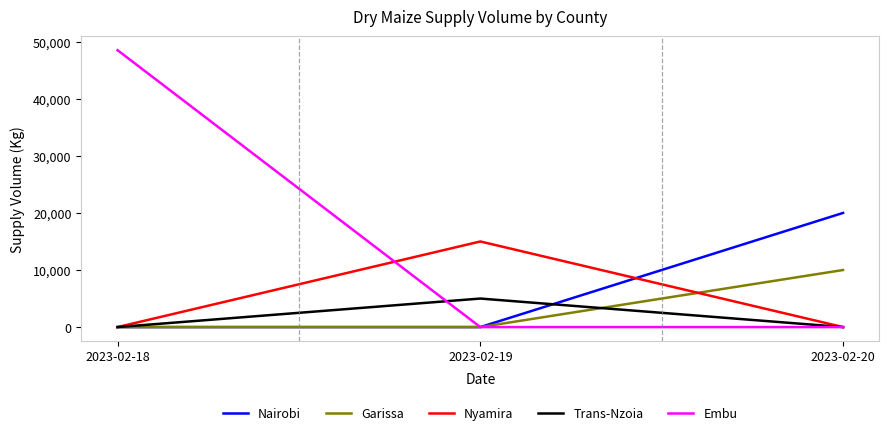

What are all the series names shown in the legend?

Nairobi, Garissa, Nyamira, Trans-Nzoia, Embu